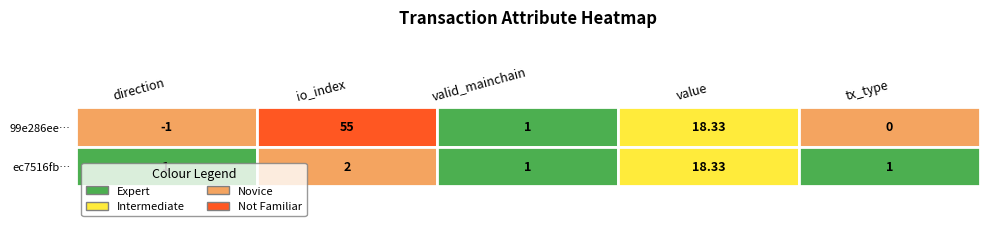

Reading left to right, extract all data points from this chart.

99e286ee...: 0=-1.0	1=55.0	2=1.0	3=18.3	4=0.0
ec7516fb...: 0=1.0	1=2.0	2=1.0	3=18.3	4=1.0